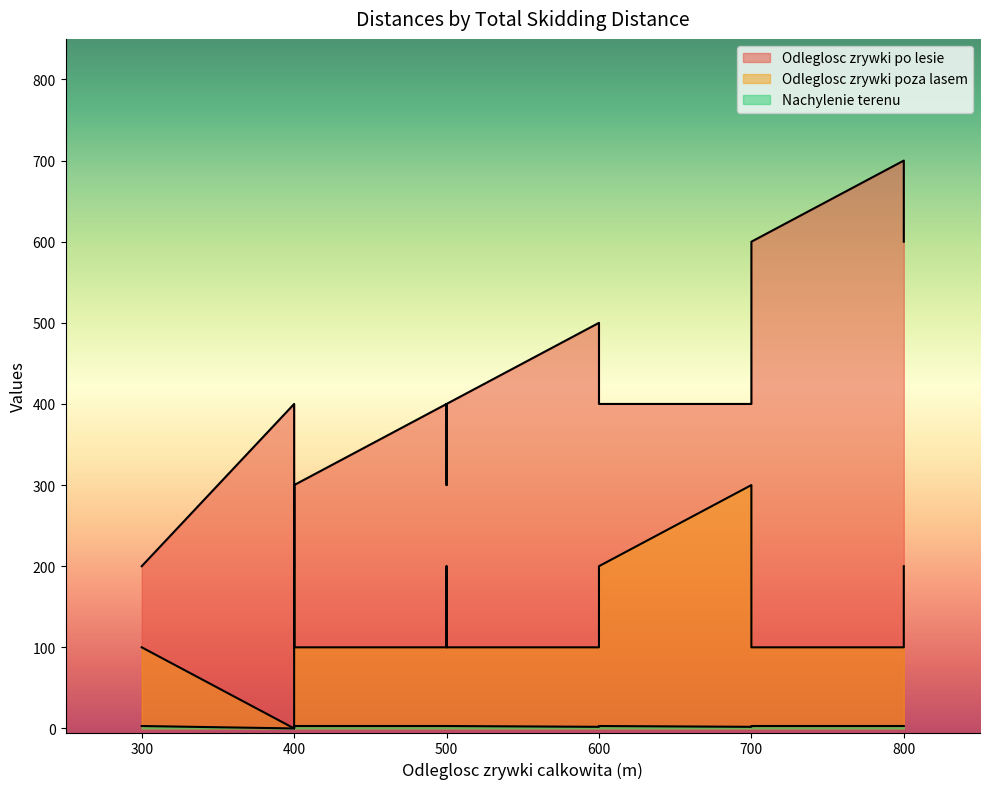

What is the spread (max minus min) of values at 400?

400